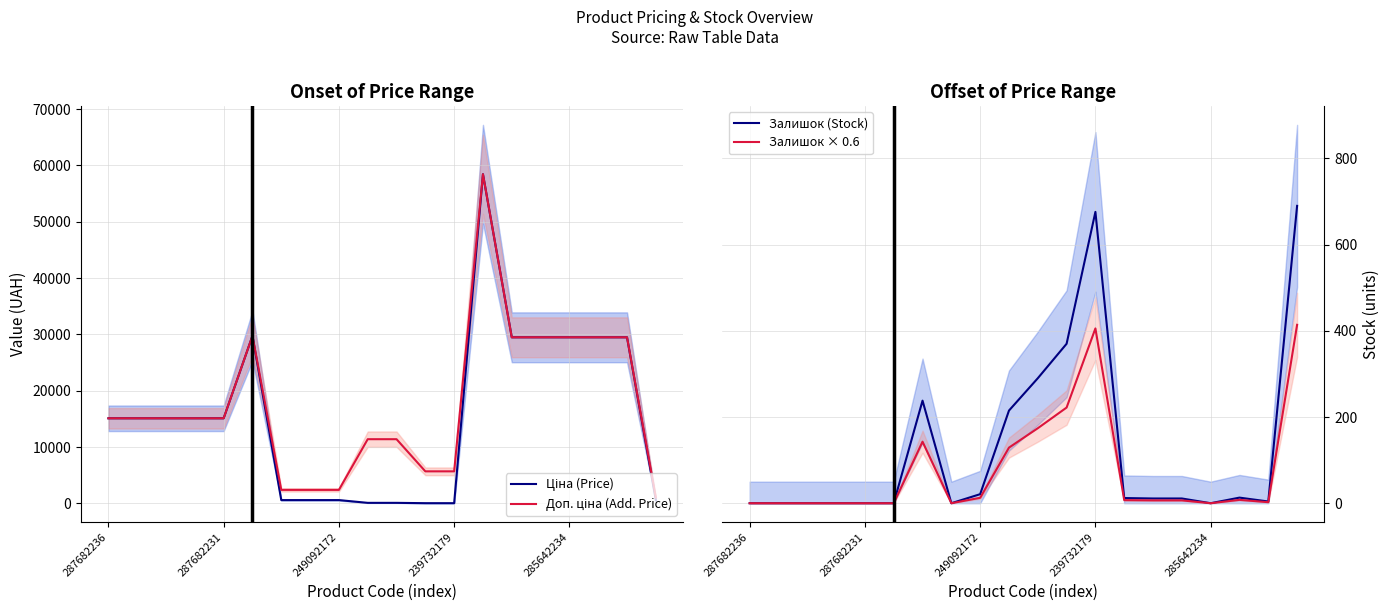

What is the label of the 12th point from the left?

11